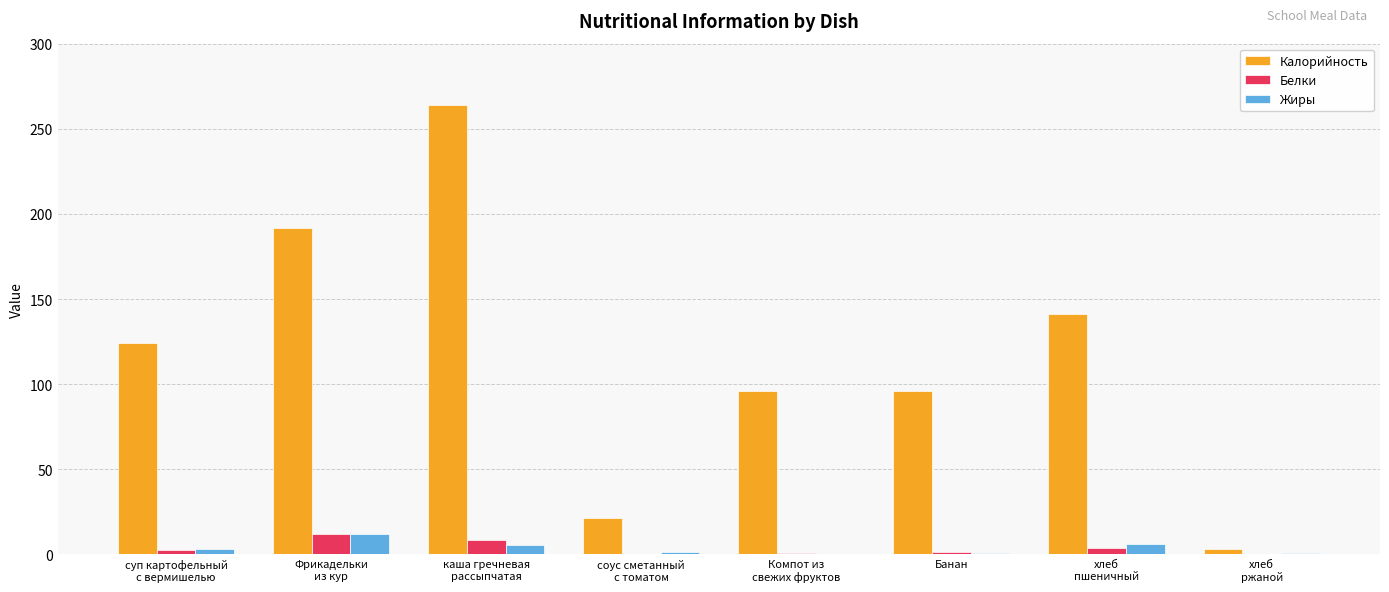

What is the total value across all series at хлеб
ржаной?

3.9